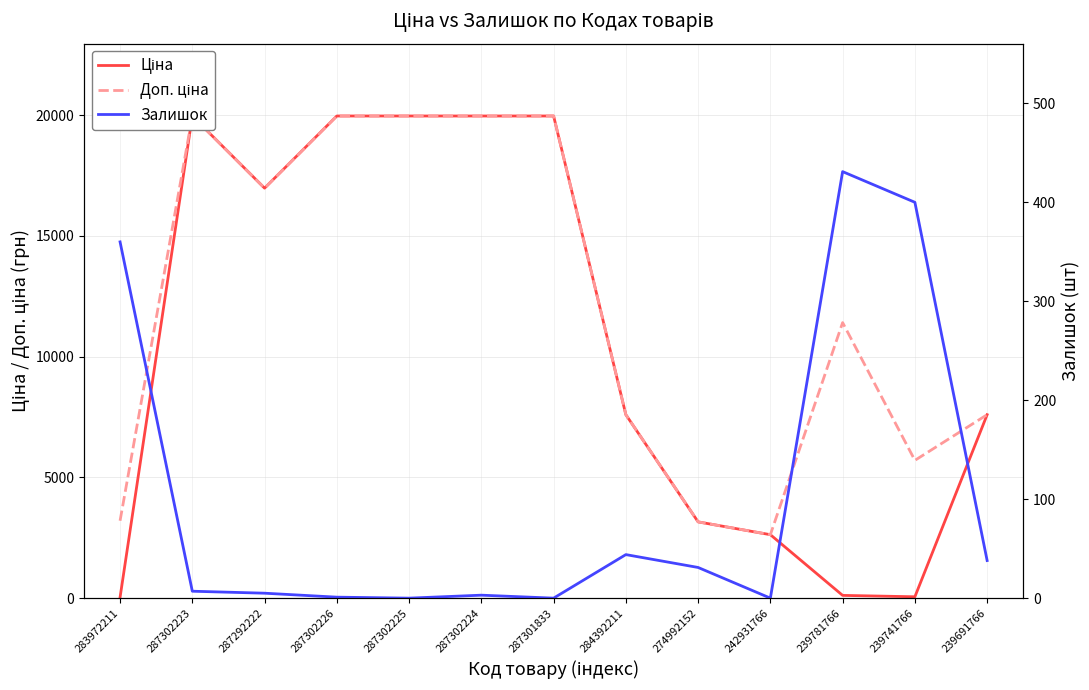

True or false: Залишок and Доп. ціна intersect in this chart.

False